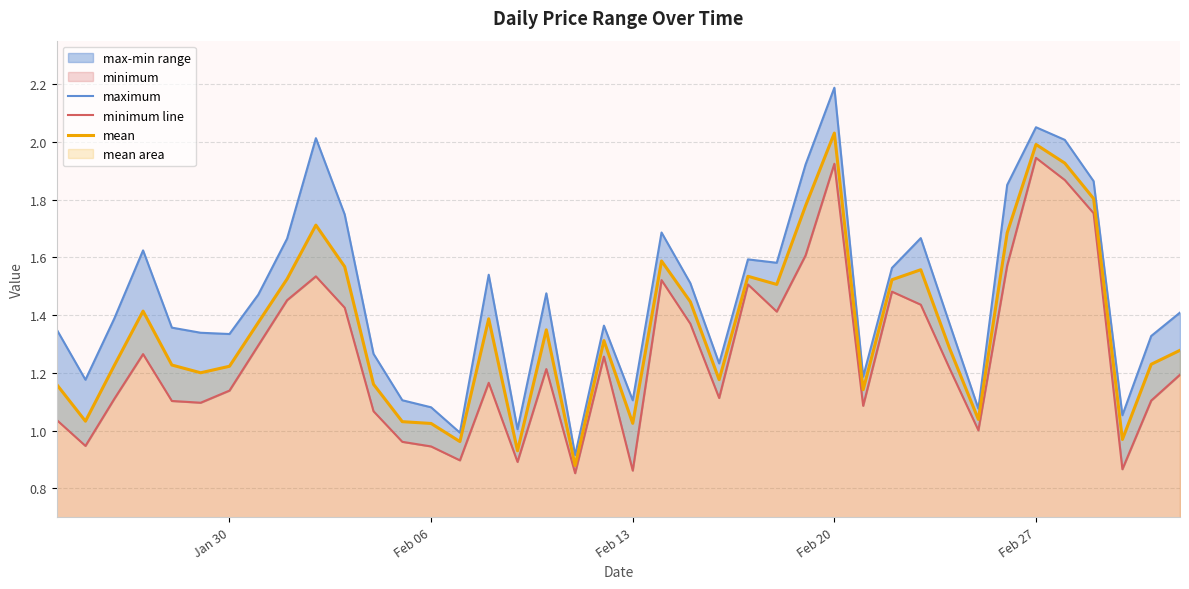

At which label does mean reach its peak?

Feb 20